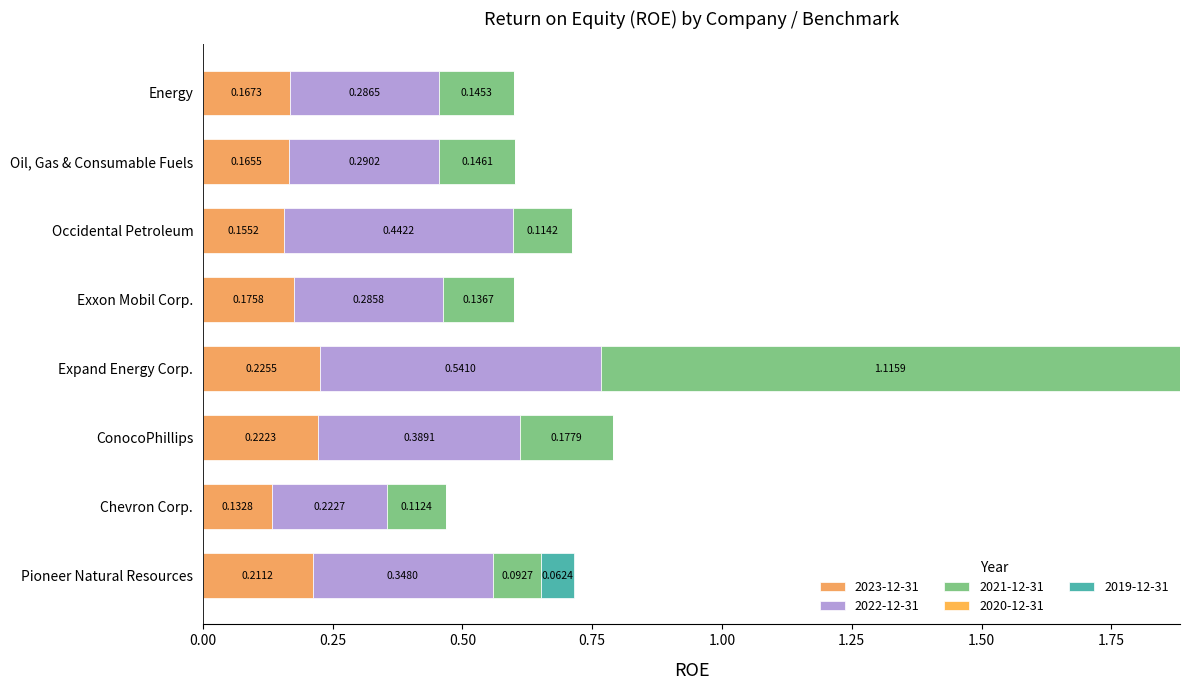

The 2023-12-31 series shows 0.2 at ConocoPhillips. True or false?

True